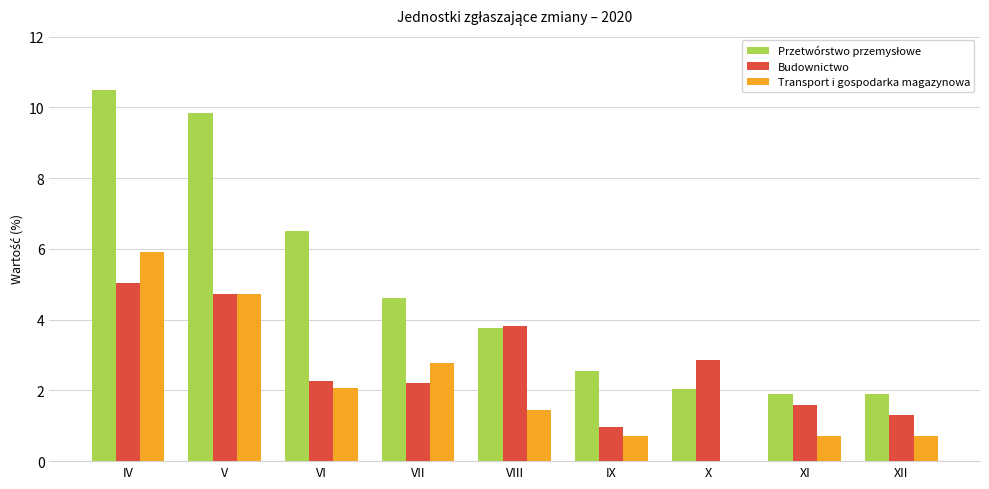

At which label is Budownictwo closest to 3?

X